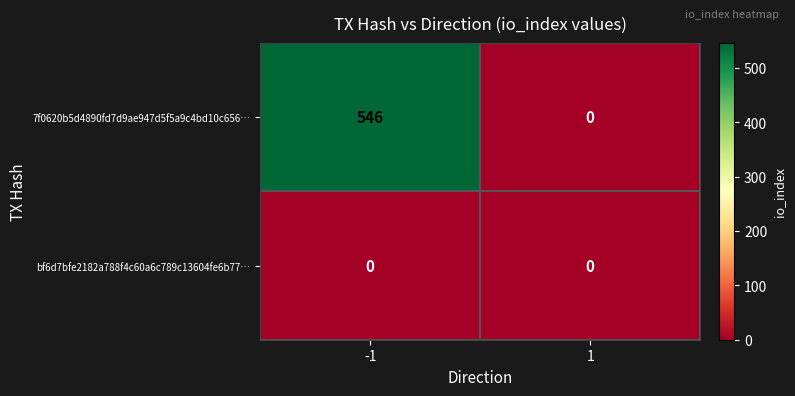

What is the greatest value displayed?

546